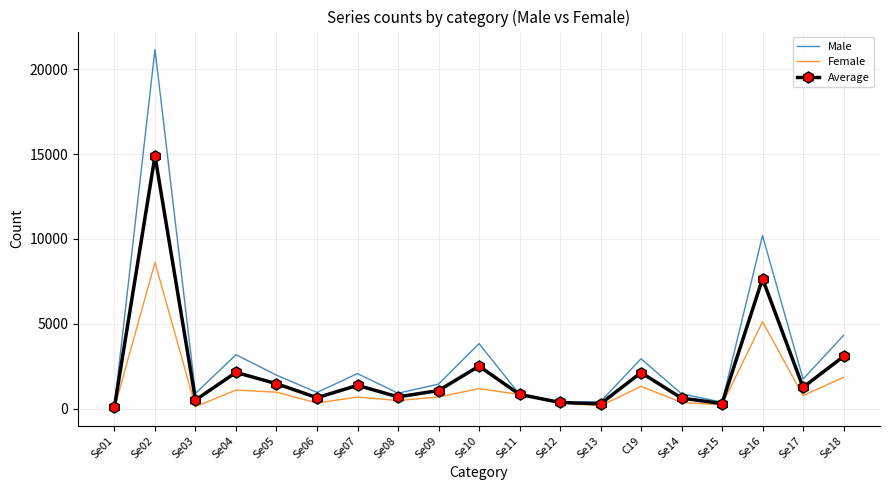

How many interior local valleys does the Male series have?

6